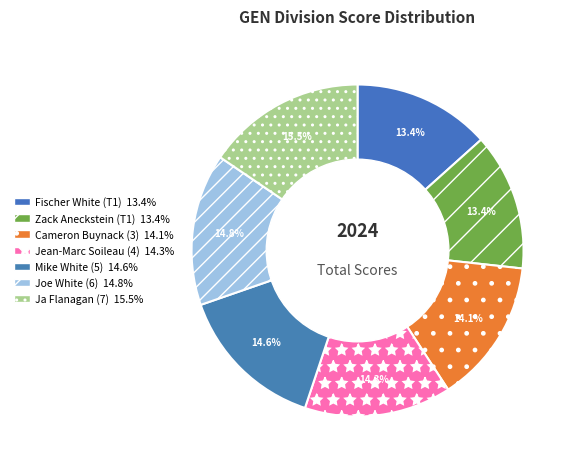

How many segments does this pie chart have?

7